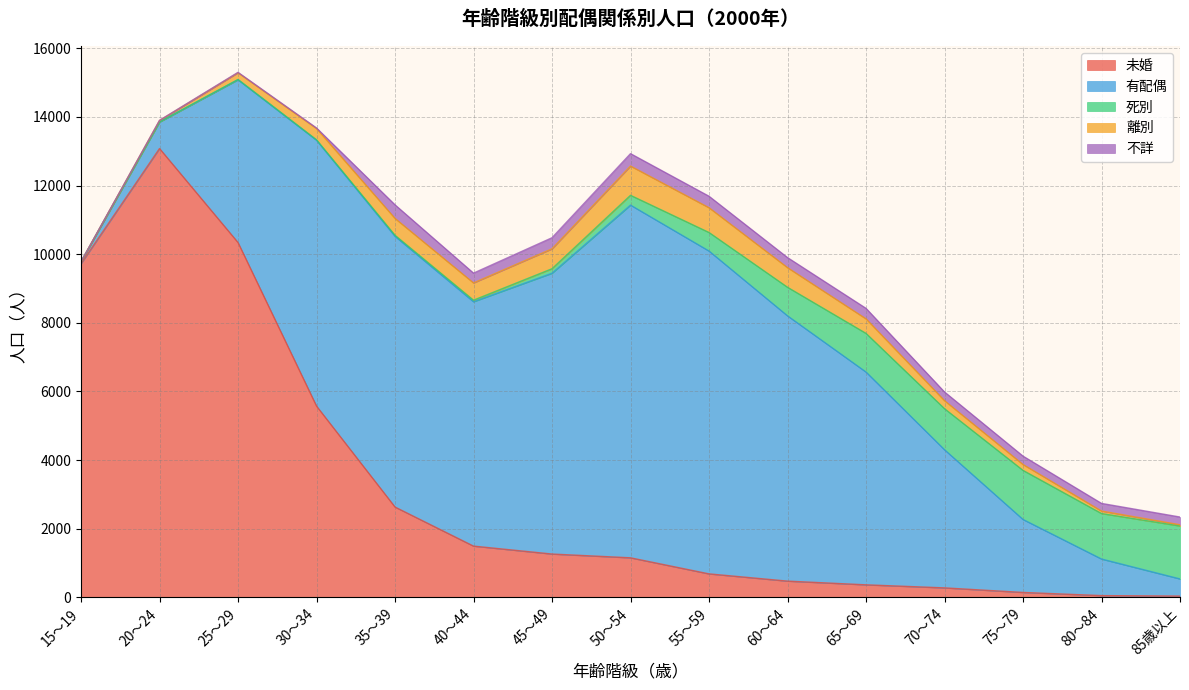

What value does the 有配偶 series have at 45～49?

8180